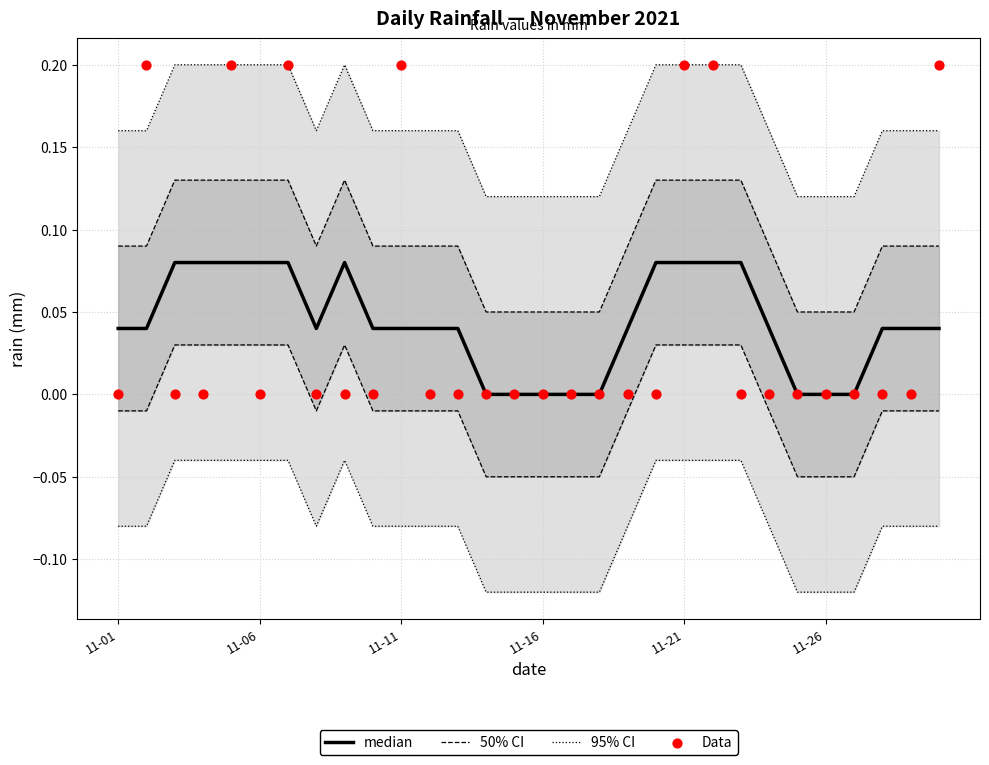

Which series contains the highest Y value?

95% CI